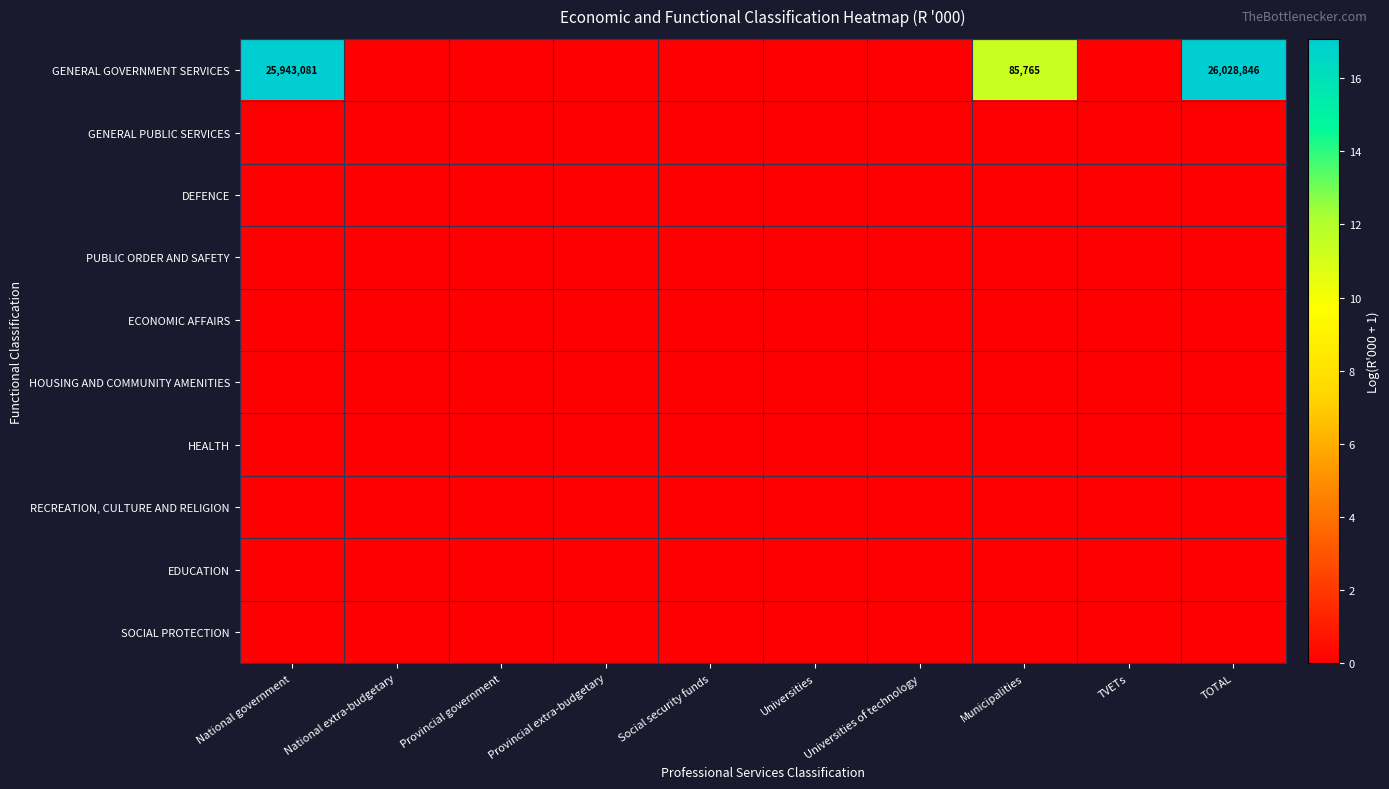

Which series changed the most between Social security funds and TVETs?

GENERAL GOVERNMENT SERVICES